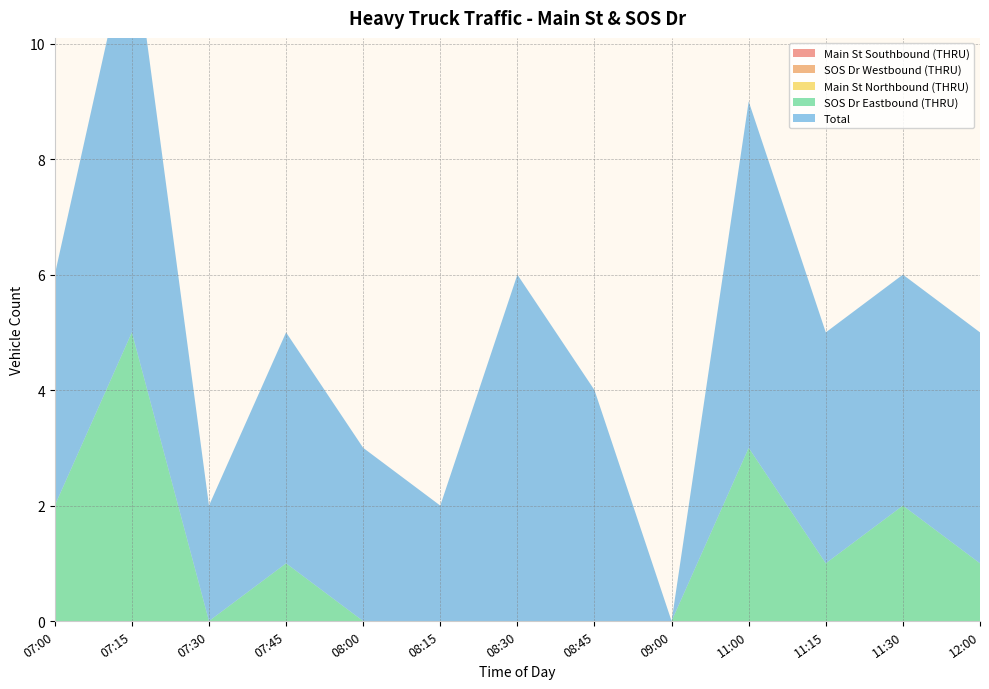

Reading left to right, extract all data points from this chart.

Main St Southbound (THRU): 07:00=0	07:15=0	07:30=0	07:45=0	08:00=0	08:15=0	08:30=0	08:45=0	09:00=0	11:00=0	11:15=0	11:30=0	12:00=0
SOS Dr Westbound (THRU): 07:00=0	07:15=0	07:30=0	07:45=0	08:00=0	08:15=0	08:30=0	08:45=0	09:00=0	11:00=0	11:15=0	11:30=0	12:00=0
Main St Northbound (THRU): 07:00=0	07:15=0	07:30=0	07:45=0	08:00=0	08:15=0	08:30=0	08:45=0	09:00=0	11:00=0	11:15=0	11:30=0	12:00=0
SOS Dr Eastbound (THRU): 07:00=2	07:15=5	07:30=0	07:45=1	08:00=0	08:15=0	08:30=0	08:45=0	09:00=0	11:00=3	11:15=1	11:30=2	12:00=1
Total: 07:00=4	07:15=7	07:30=2	07:45=4	08:00=3	08:15=2	08:30=6	08:45=4	09:00=0	11:00=6	11:15=4	11:30=4	12:00=4